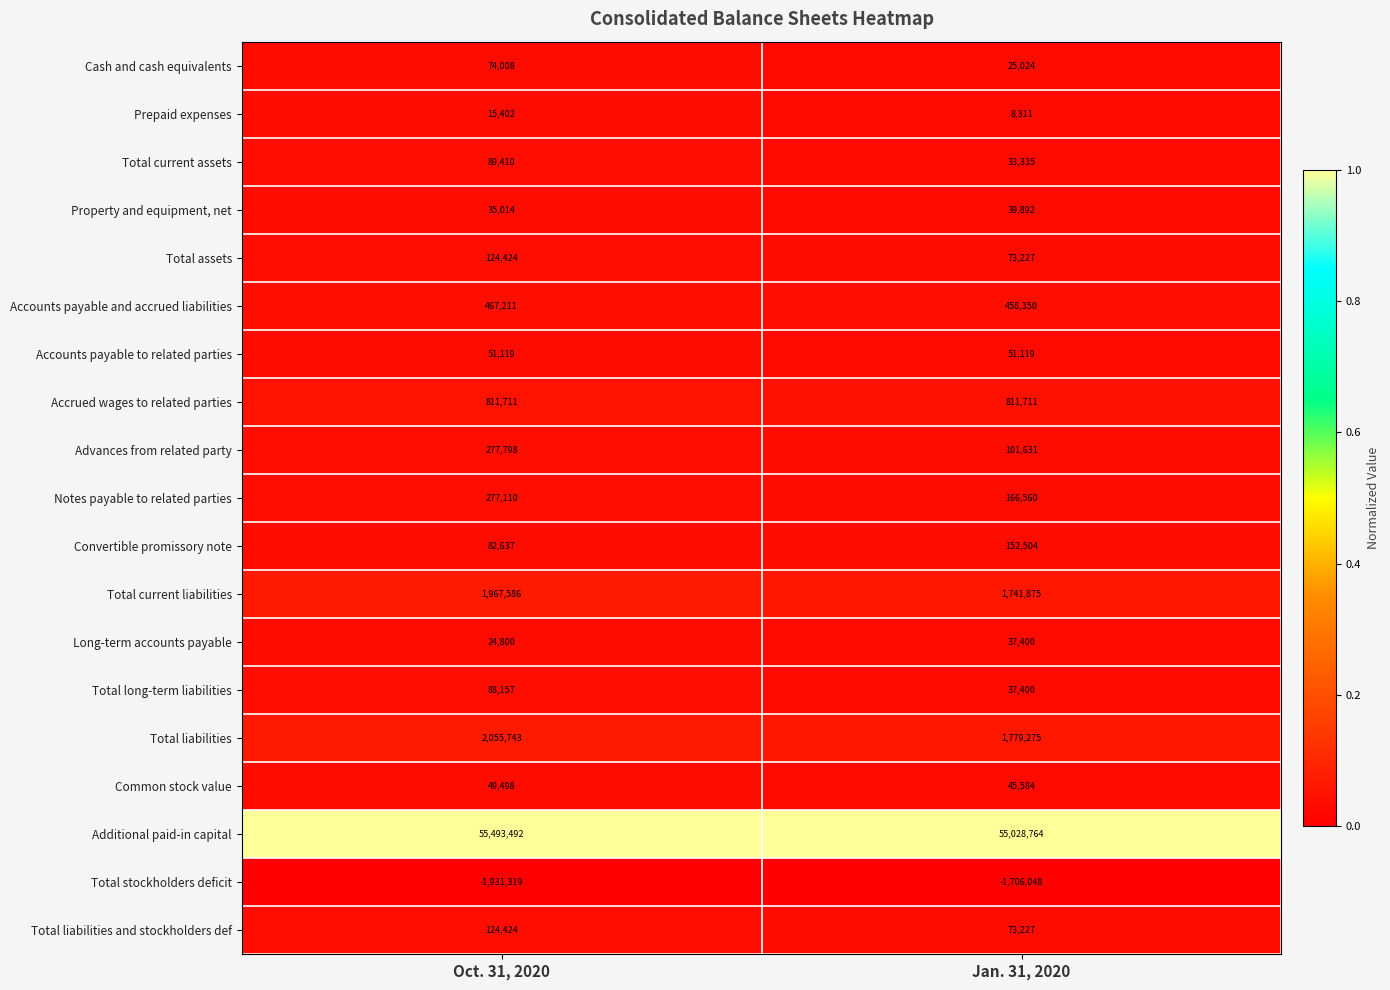

Count the number of categories in the chart.

2